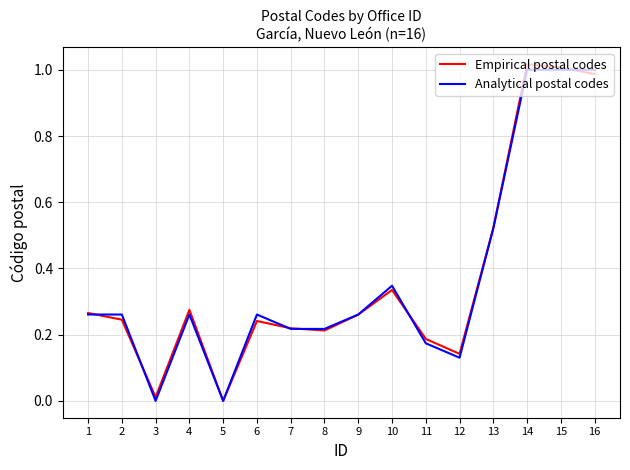

The value of Empirical postal codes at 4 is 0.2. True or false?

False